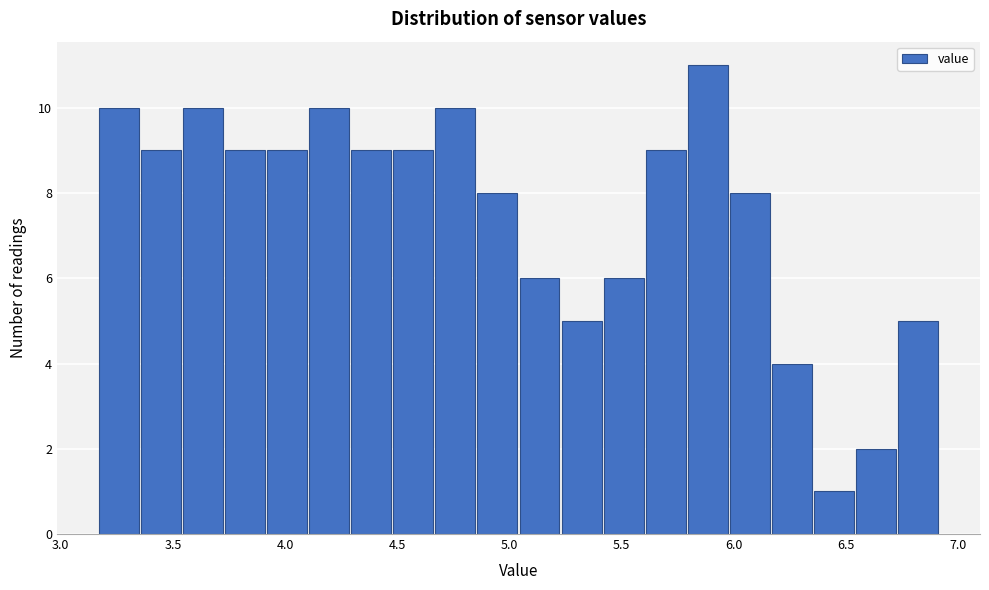

Read against the x-axis, roughly where is the centre of the tallest bar?

5.90